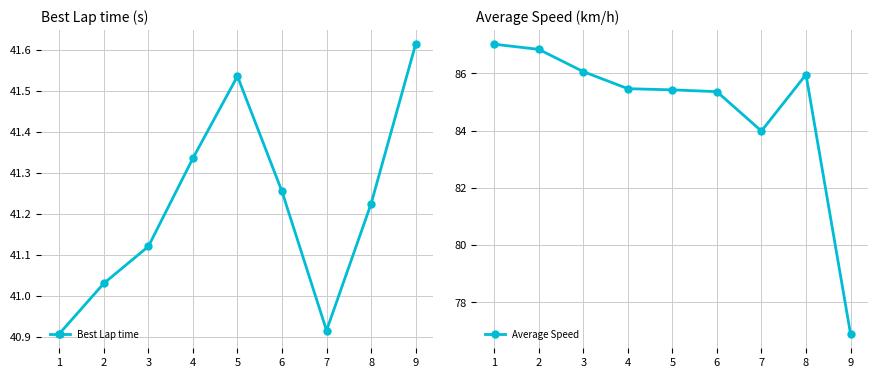

The Average Speed series shows 150.5 at 6. True or false?

False